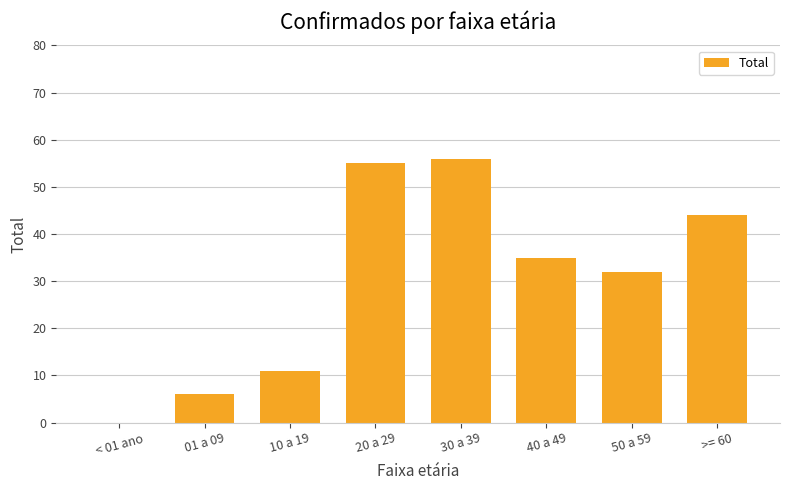

Where is the data nearest to the value 28?

50 a 59